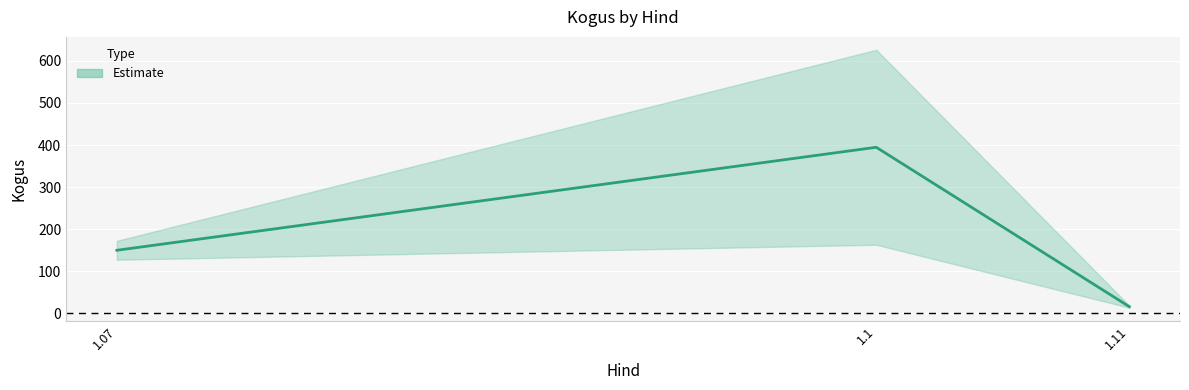

Is it true that the value at 1.07 is 7?

False